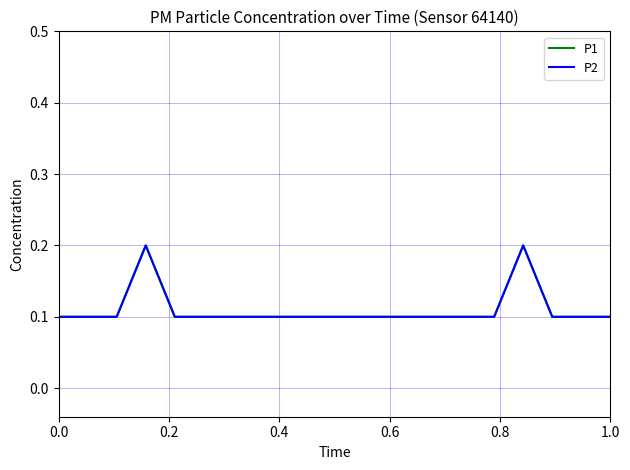

What is the difference between the maximum and minimum values in the P1 series?

0.1